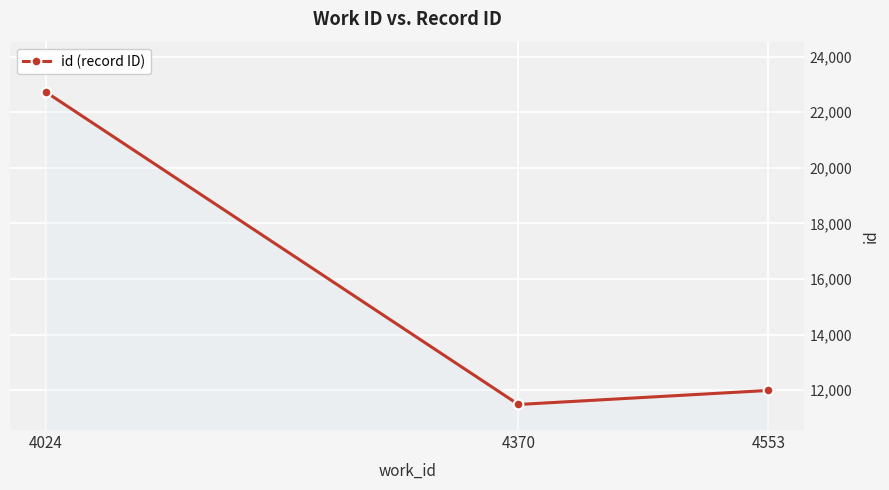

What is the value of the 3rd point from the left?

11991